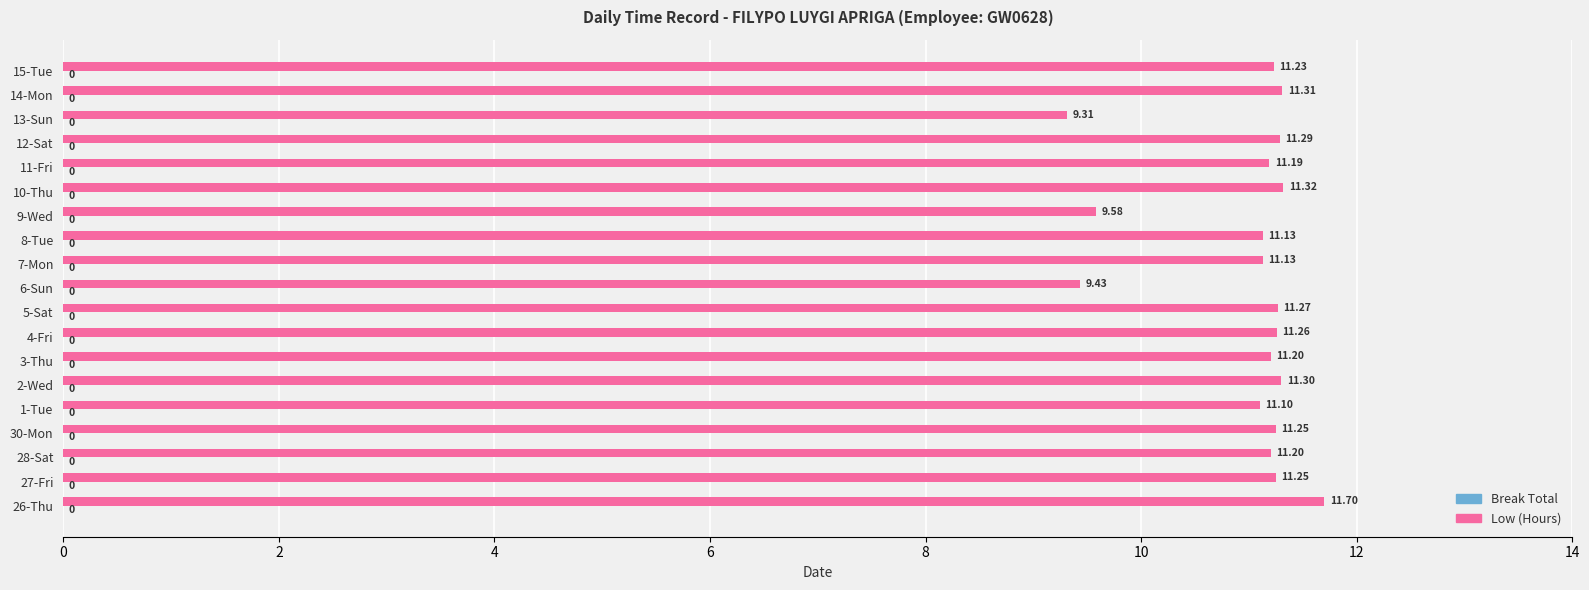

How many series are shown in this chart?

1